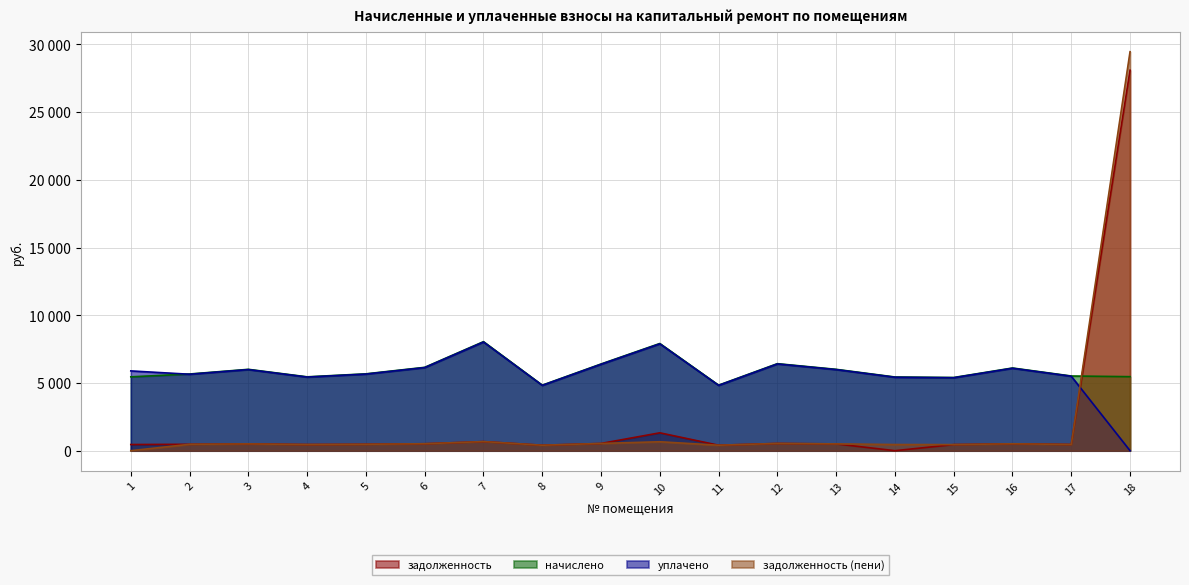

The value of уплачено at 15 is 5387.8. True or false?

True